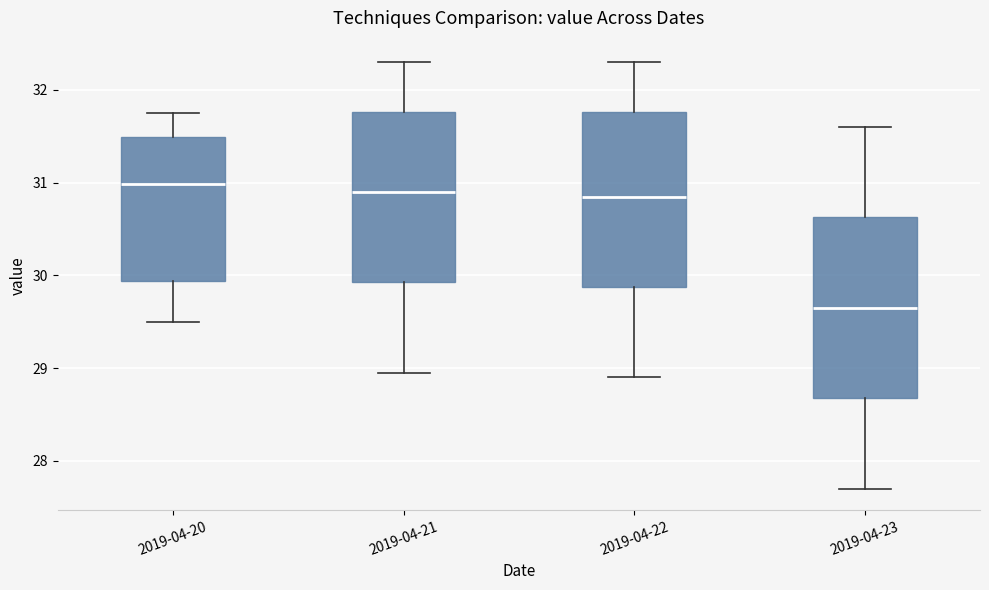

Reading left to right, read every box against the y-axis: the position of its median line, the range the box covers, and the ends of its whiskers. The values are not printed on the chart, so give them approximately, as read against the axis.

2019-04-20: median 31.0, box 29.9 to 31.5, whiskers 29.5 to 31.8
2019-04-21: median 30.9, box 29.9 to 31.8, whiskers 29.0 to 32.3
2019-04-22: median 30.9, box 29.9 to 31.8, whiskers 28.9 to 32.3
2019-04-23: median 29.7, box 28.7 to 30.6, whiskers 27.7 to 31.6